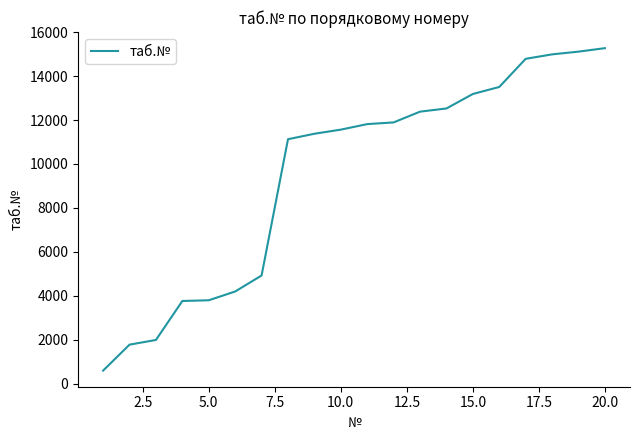

What is the difference between the maximum and minimum values?

14669